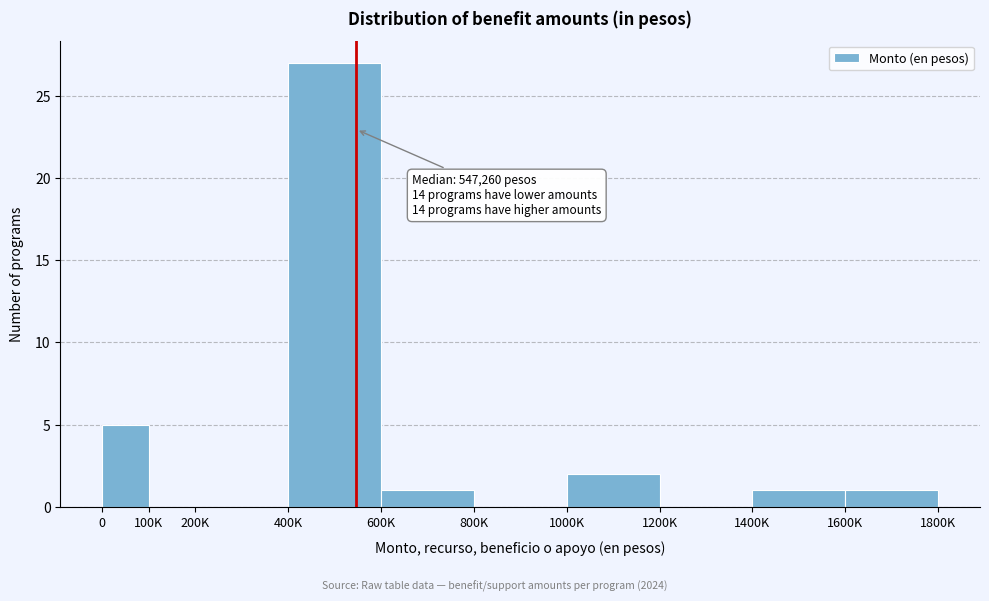

Reading left to right, transcribe all the data shown in this chart.

0=5	100K=0	200K=0	400K=27	600K=1	800K=0	1000K=2	1200K=0	1400K=1	1600K=1